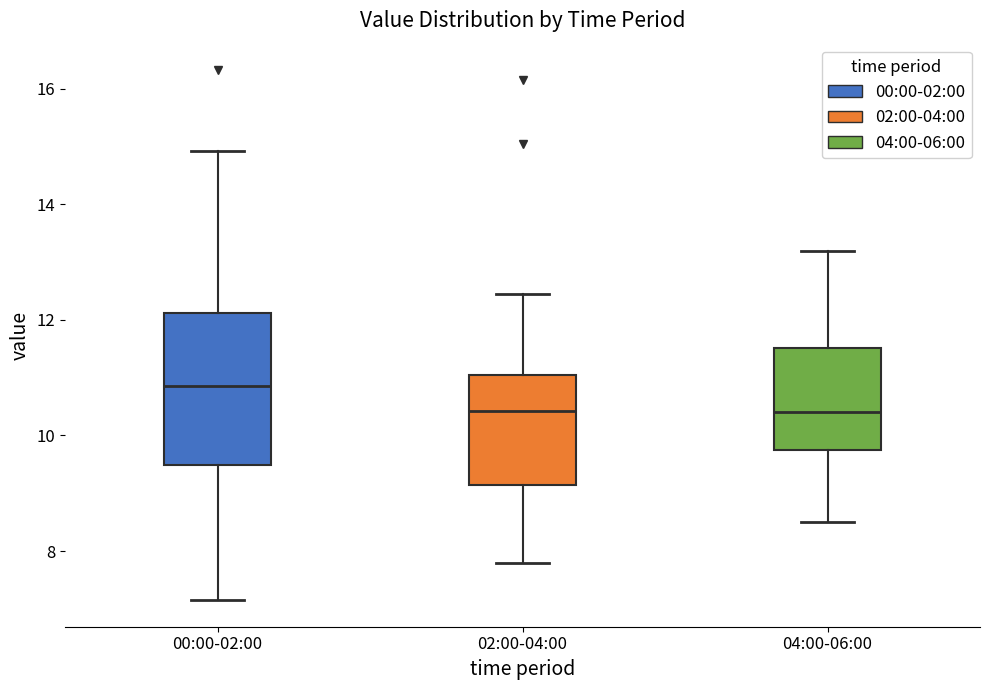

Comparing the boxes themselves (not the whiskers), which one is the tallest?

00:00-02:00